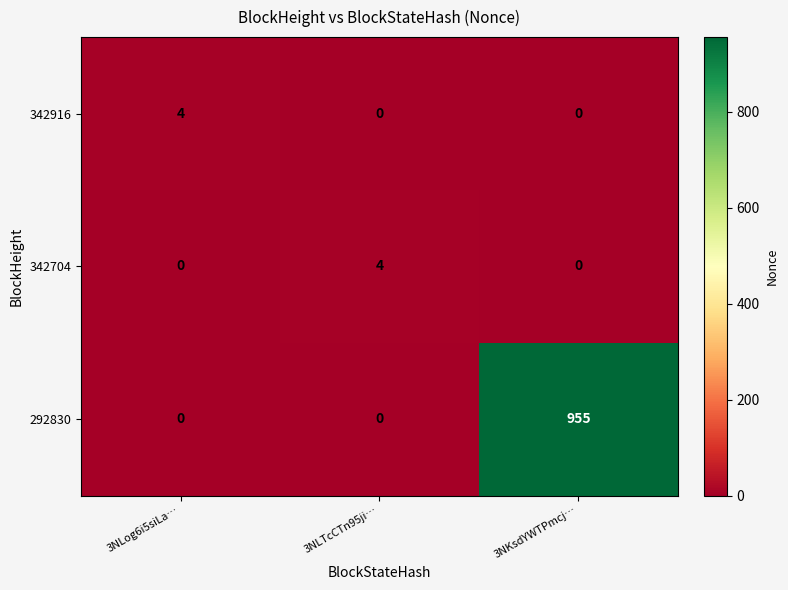

How many 342704 values are between 0 and 4?

3